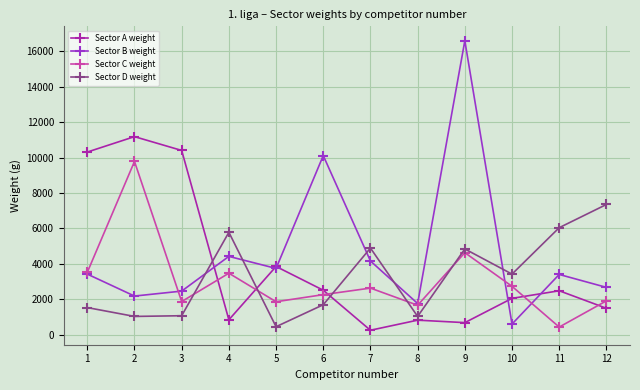

True or false: Sector C weight has a value of 5664 at 2.

False